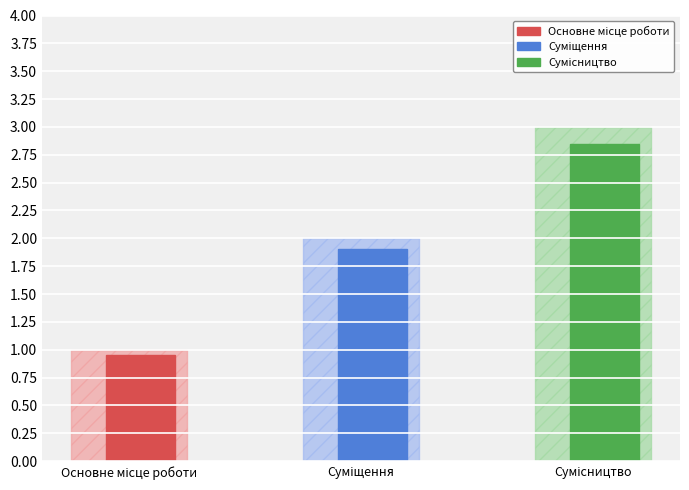

What is the greatest value displayed?

3.0